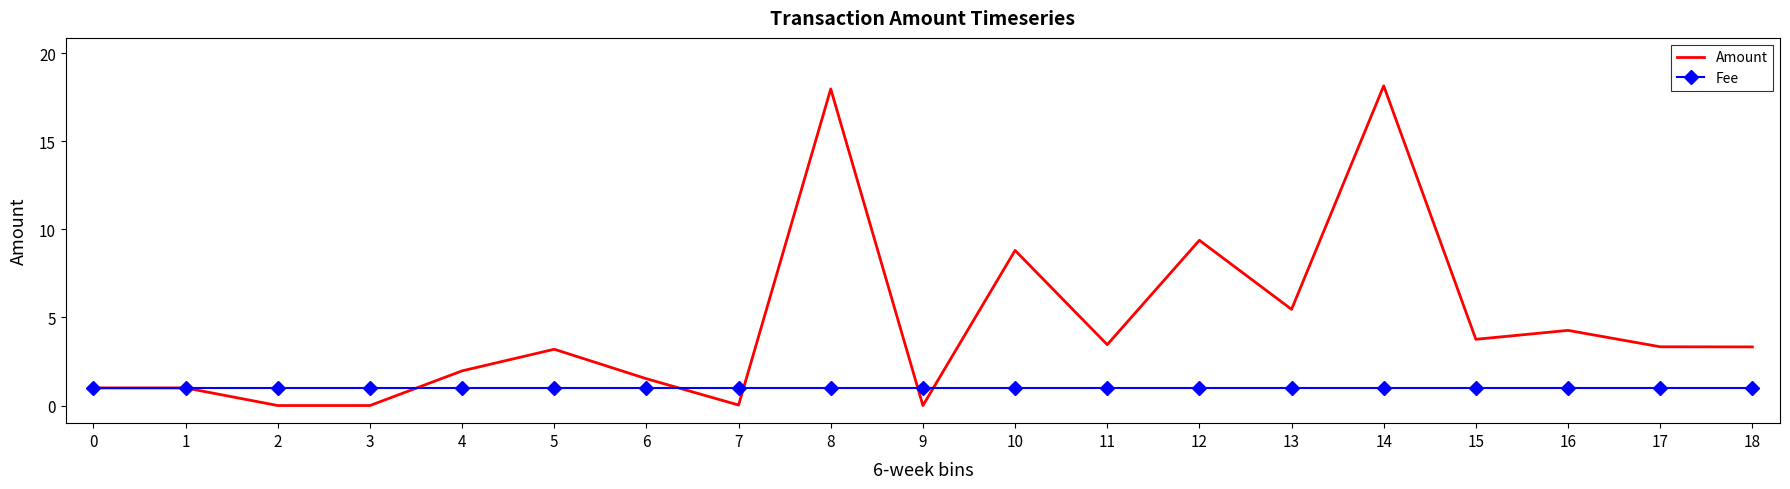

What are all the series names shown in the legend?

Amount, Fee